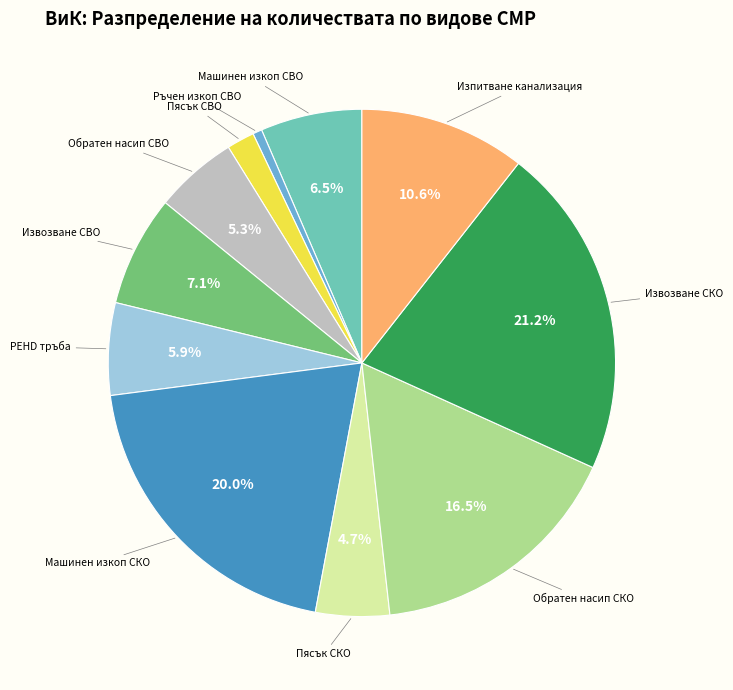

Is there any slice that represents more than half of the pie?

No